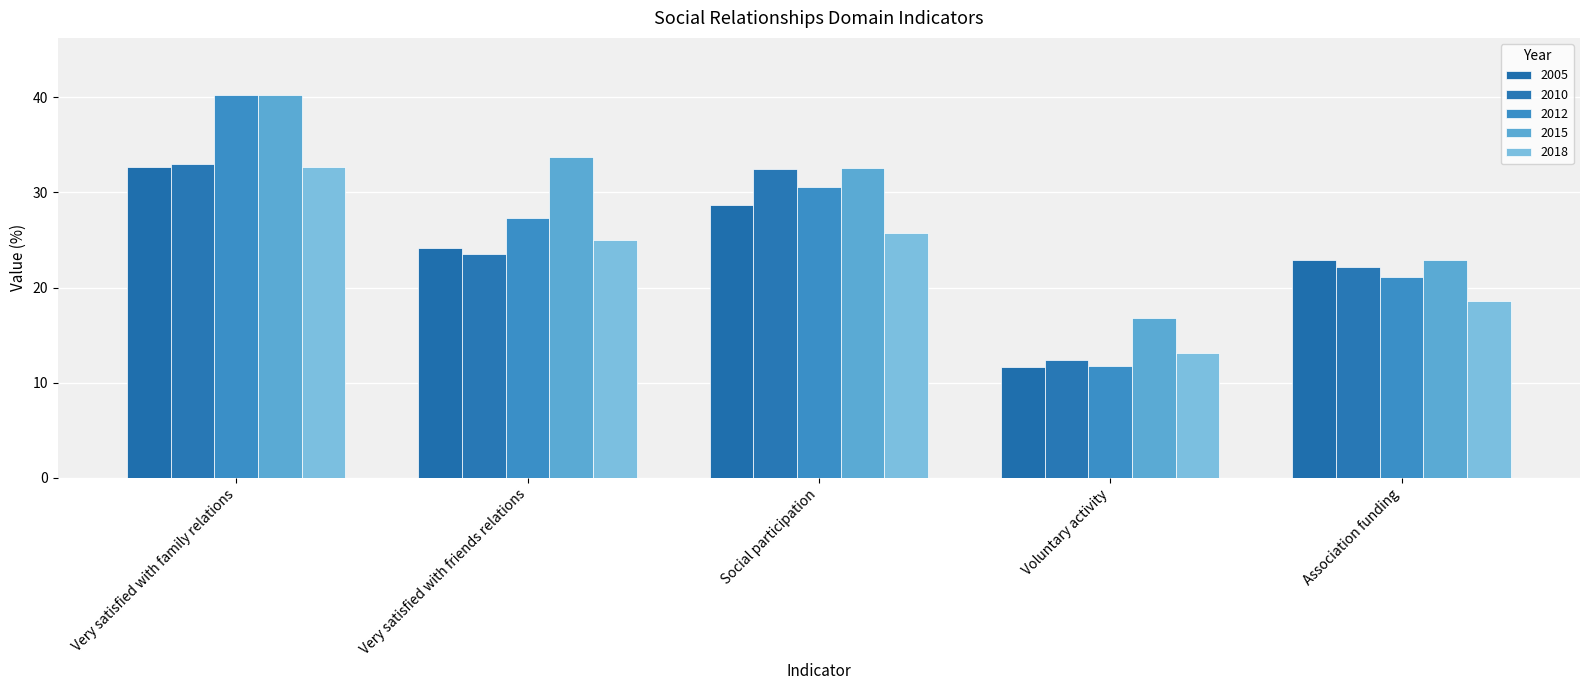

How many data points in 2012 are less than 27?

2